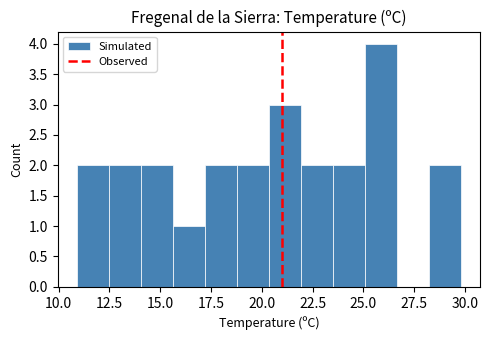

Around what value on the x-axis is the tallest bar? Give the approximate position of its centre, as read against the axis.

26.0